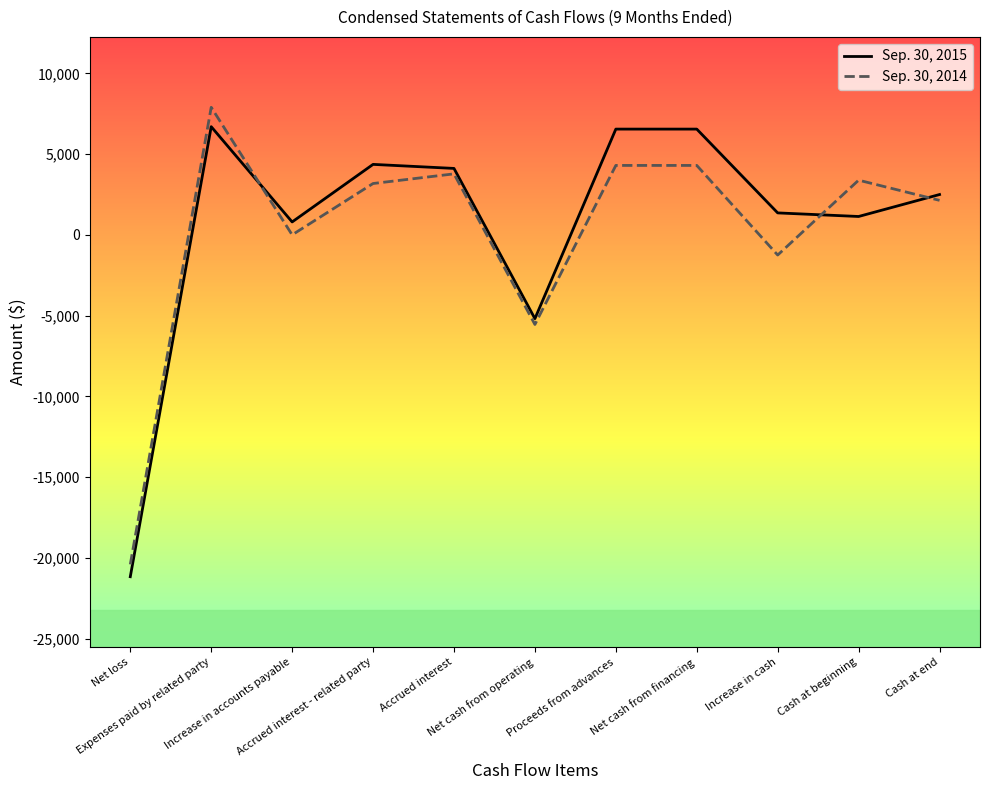

What is the maximum value shown in the chart?

7900